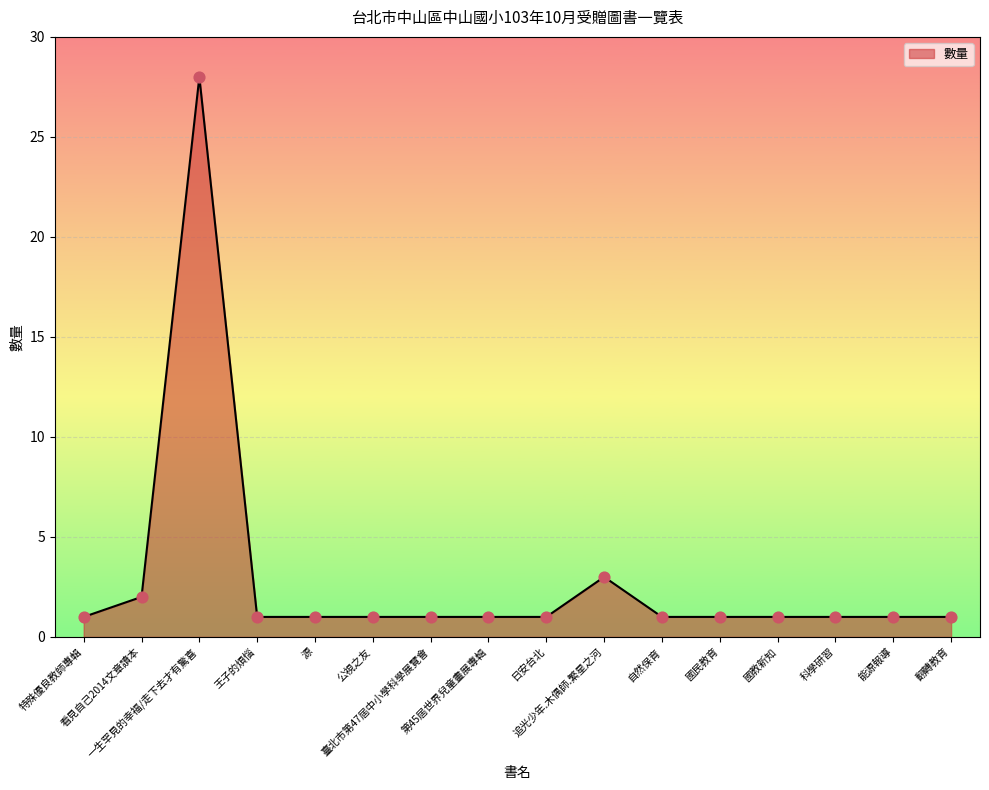

What is the change in value from 看見自己2014文章讀本 to 臺北市第47屆中小學科學展覽會?

-1